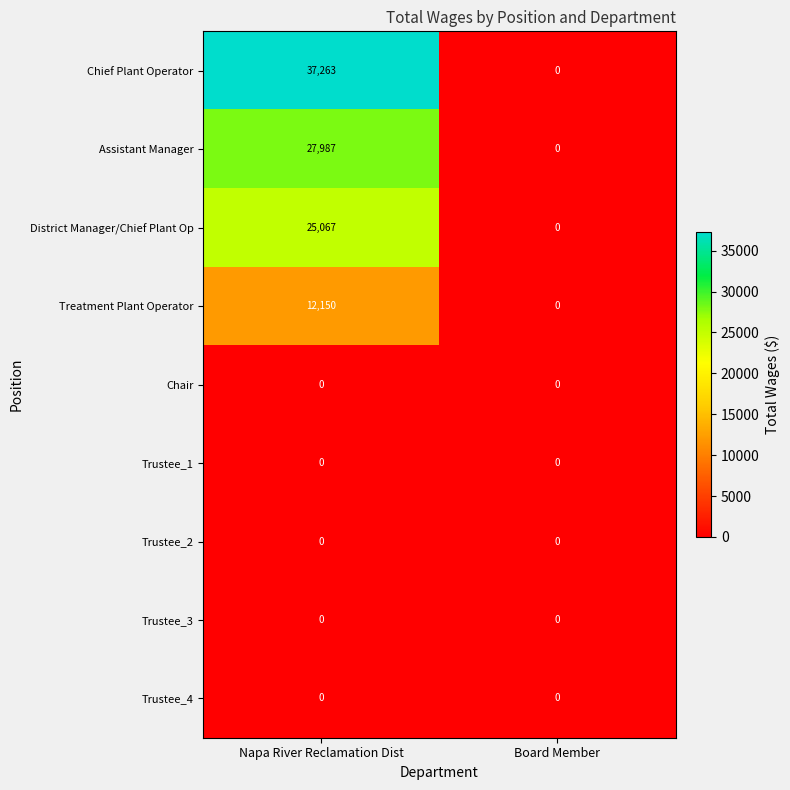

Reading left to right, transcribe all the data shown in this chart.

Chief Plant Operator: 37263	0
Assistant Manager: 27987	0
District Manager/Chief Plant Op: 25067	0
Treatment Plant Operator: 12150	0
Chair: 0	0
Trustee_1: 0	0
Trustee_2: 0	0
Trustee_3: 0	0
Trustee_4: 0	0